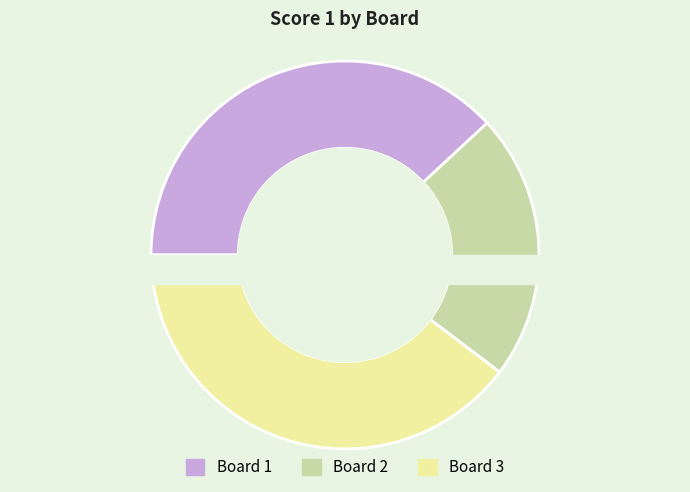

Rank the categories by value from highest to lowest.

Board 3, Board 1, Board 2